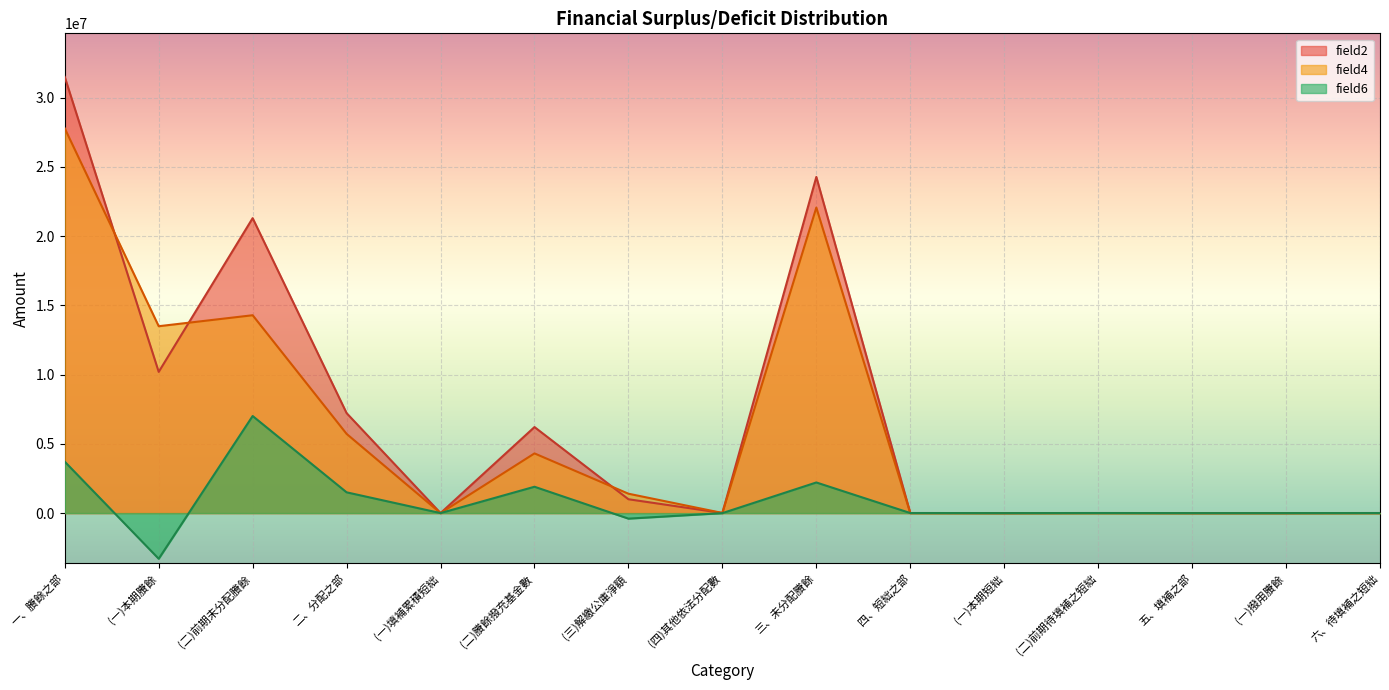

What is the difference between the highest and lowest values at (一)填補累積短絀?

268